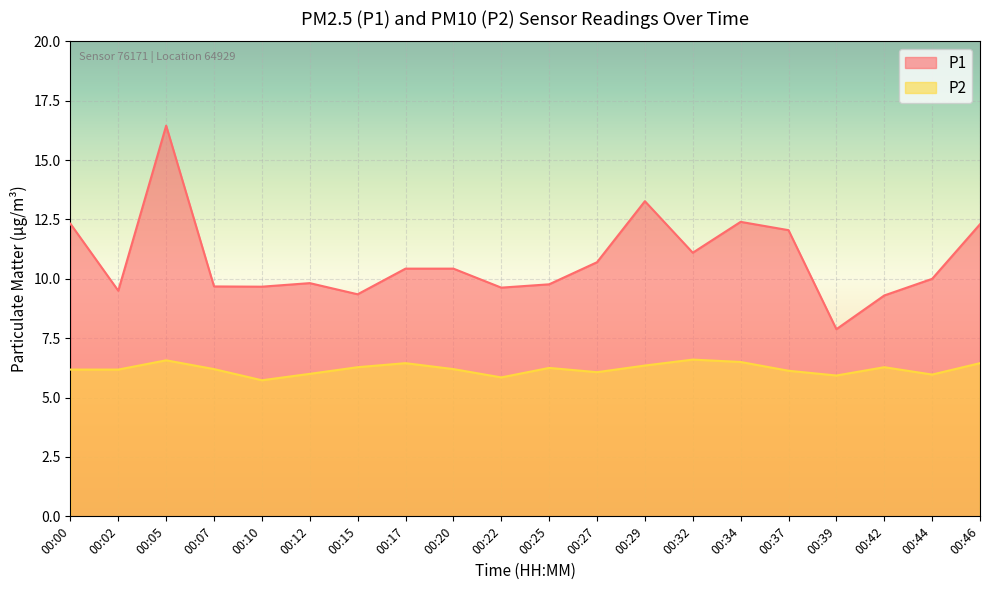

How many lines are shown in the chart?

2